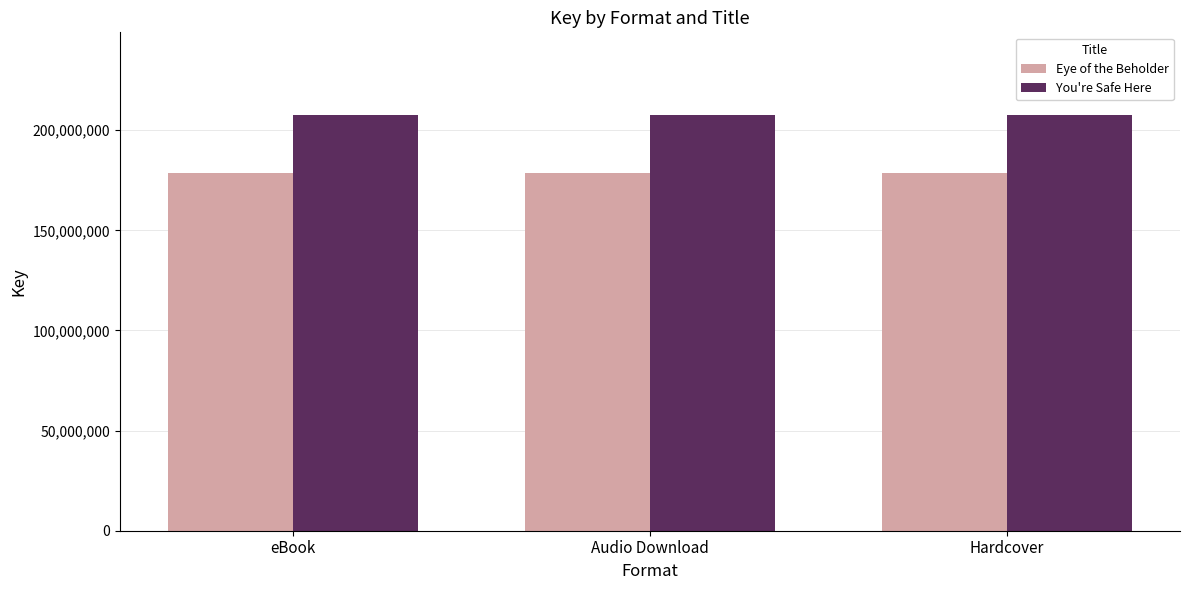

True or false: You're Safe Here has a value of 207369409 at Audio Download.

True